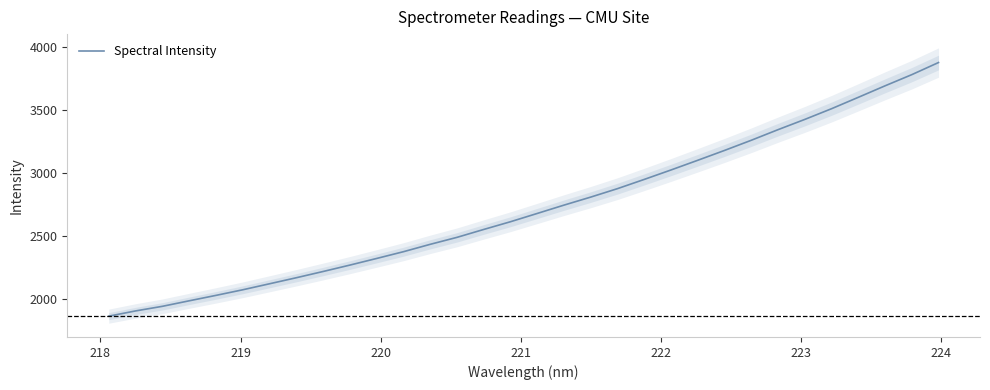

Does the chart display data point markers on the line(s)?

No